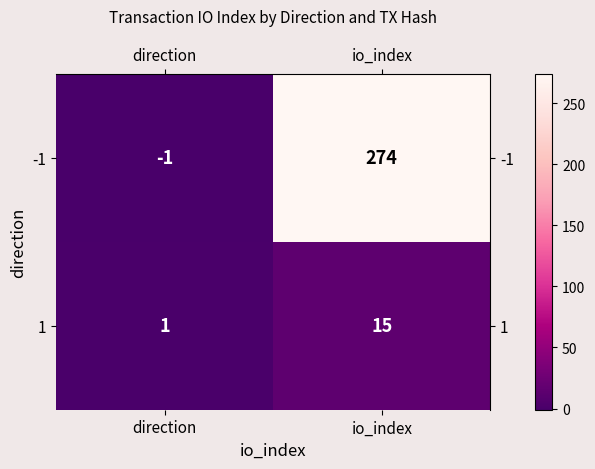

At how many categories does at least one series exceed 63?

1